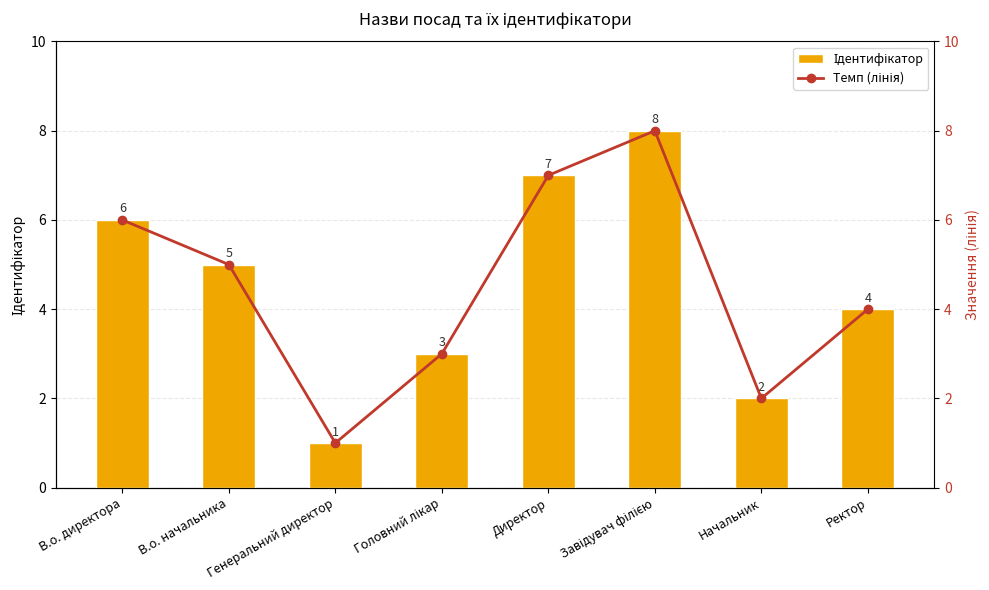

At how many categories does at least one series exceed 7?

1